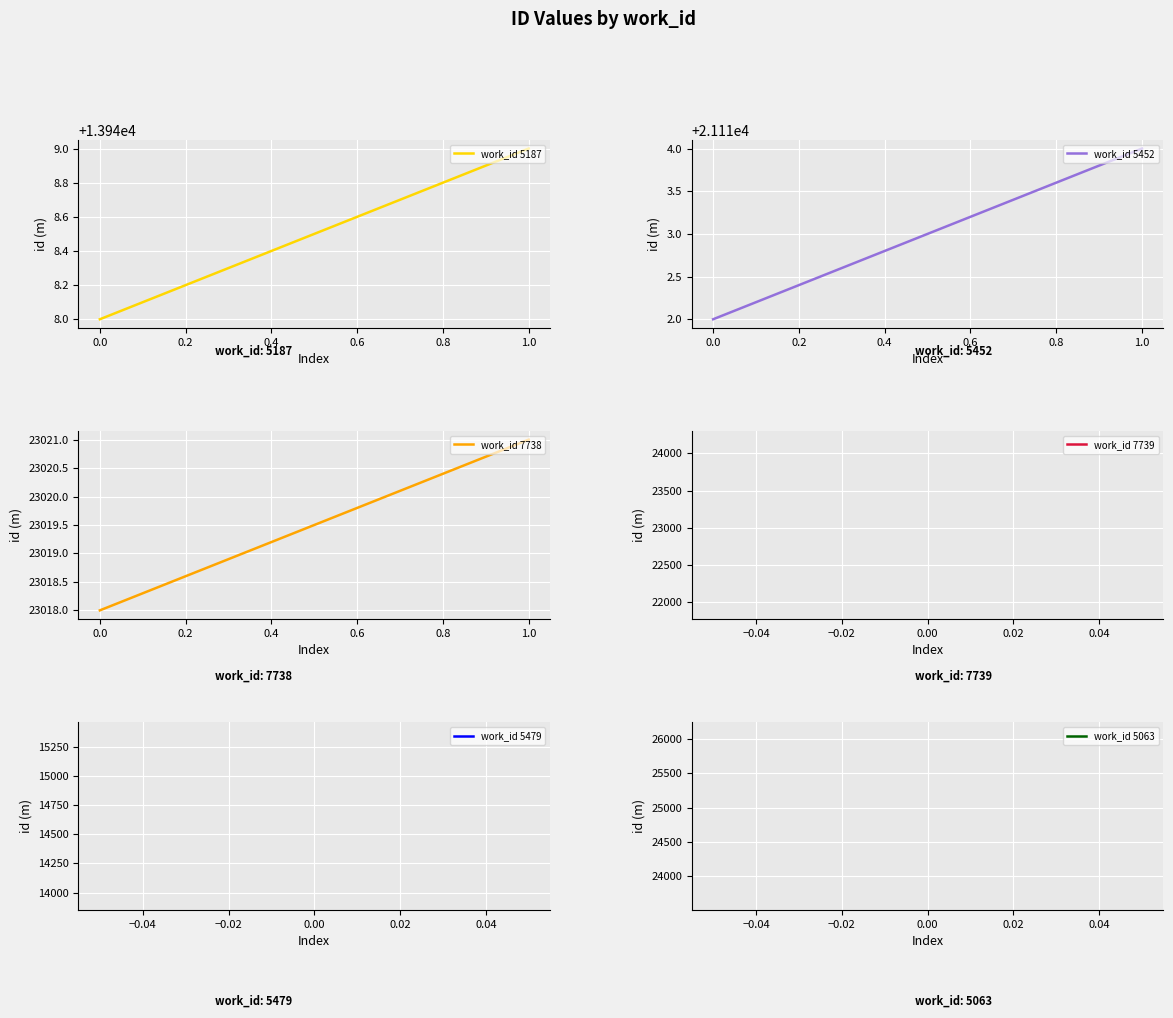

Reading left to right, extract all data points from this chart.

work_id 5187: 13948	13949
work_id 5452: 21112	21114
work_id 7738: 23018	23021